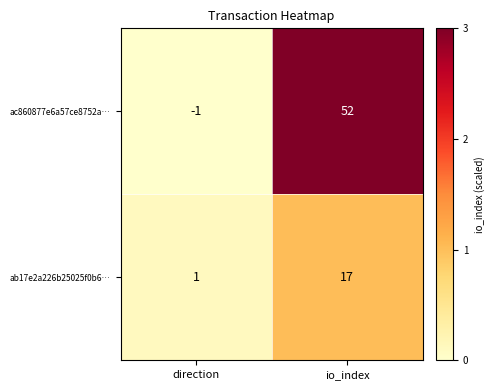

Reading right to left, list all the values displayed in this chart.

ac860877e6a57ce8752a…: io_index=52	direction=-1
ab17e2a226b25025f0b6…: io_index=17	direction=1